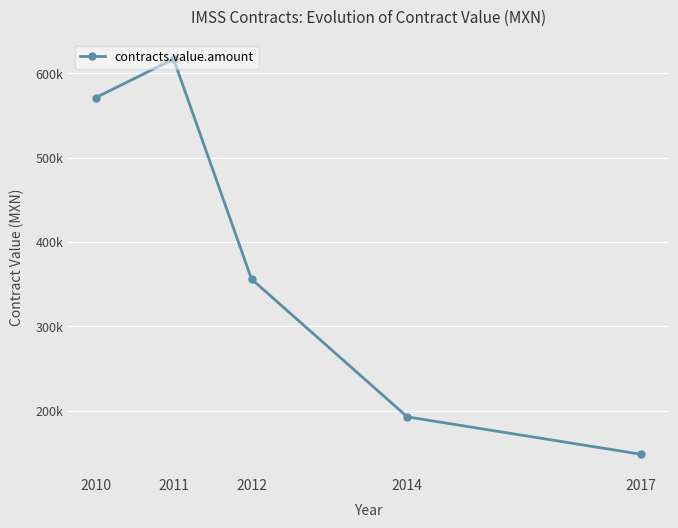

True or false: there are more than 0 points higher than both neighbors.

True